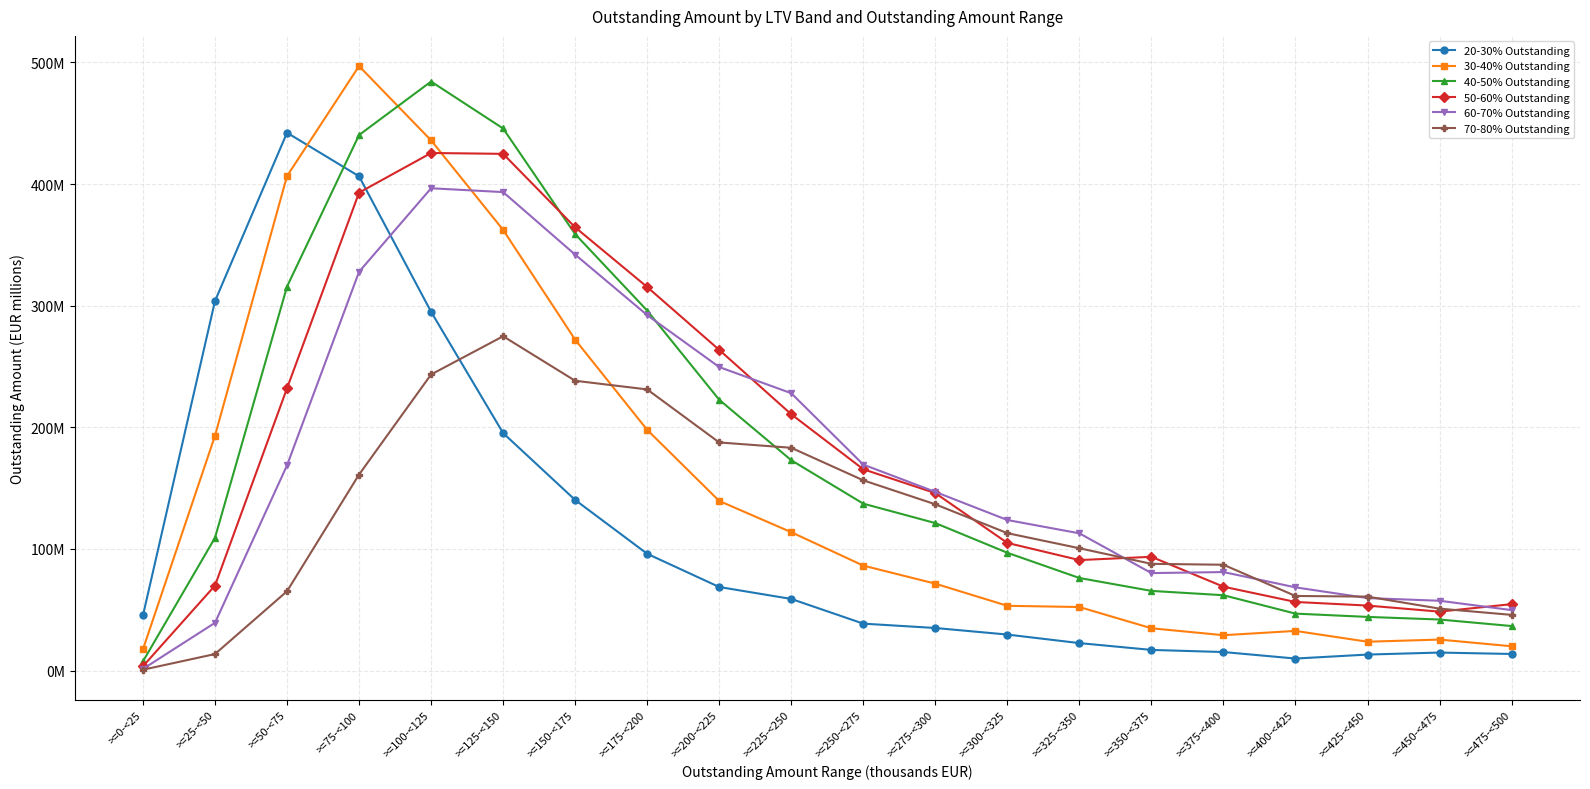

What position from the left is >=275-<300?

12